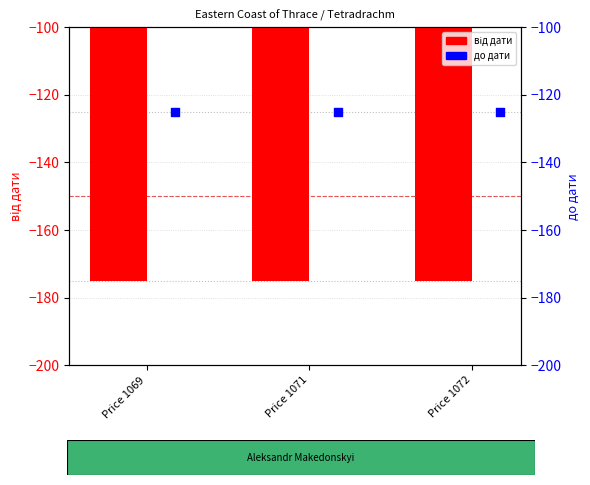

At how many categories does at least one series exceed -154?

3